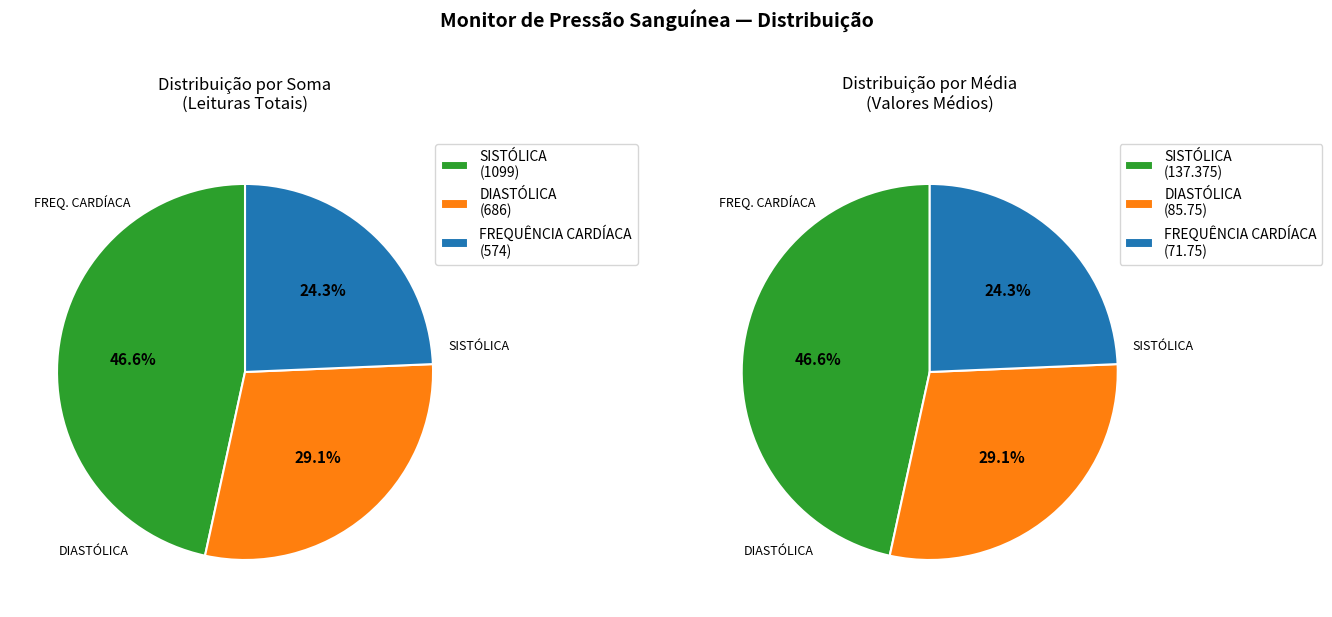

Is there a majority slice in this chart?

No